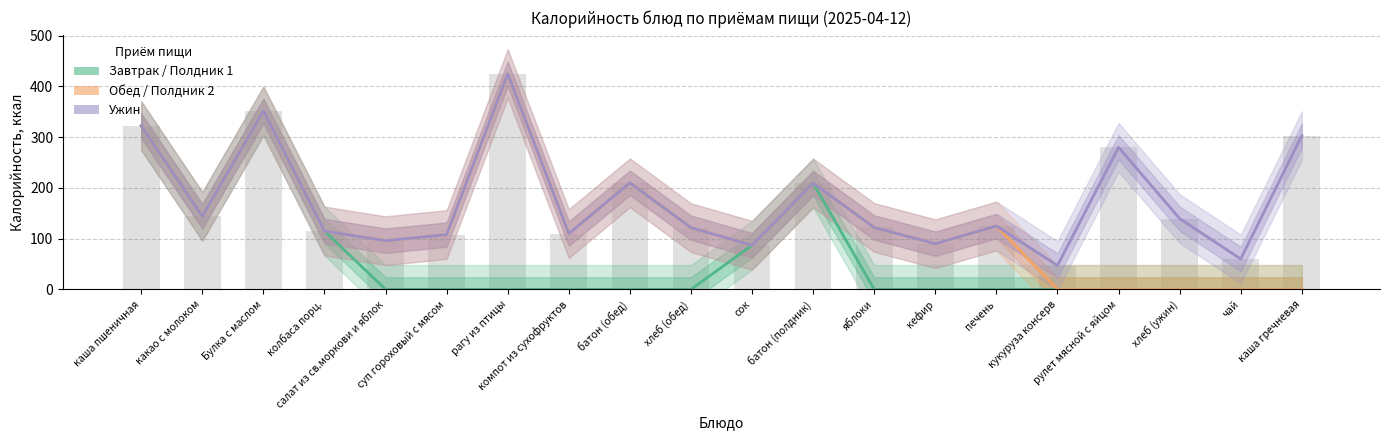

What is the difference between the maximum and second lowest values in the Завтрак / Полдник 1 series?

351.6